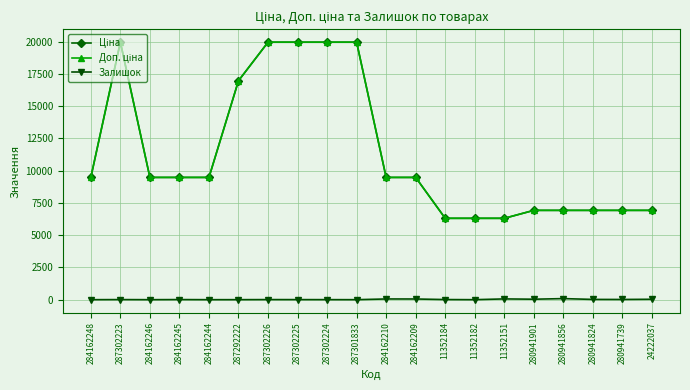

Reading right to left, transcribe all the data shown in this chart.

Ціна: 6925.7	6925.7	6925.7	6925.7	6925.7	6308.8	6308.8	6308.8	9480.1	9480.1	19964.2	19964.2	19964.2	19964.2	16976.3	9480.1	9480.1	9480.1	19964.2	9480.1
Доп. ціна: 6925.7	6925.7	6925.7	6925.7	6925.7	6308.8	6308.8	6308.8	9480.1	9480.1	19964.2	19964.2	19964.2	19964.2	16976.3	9480.1	9480.1	9480.1	19964.2	9480.1
Залишок: 32.0	16.0	20.0	83.0	36.0	59.0	0.0	9.0	53.0	55.0	0.0	3.0	5.0	7.0	1.0	0.0	8.0	0.0	7.0	0.0